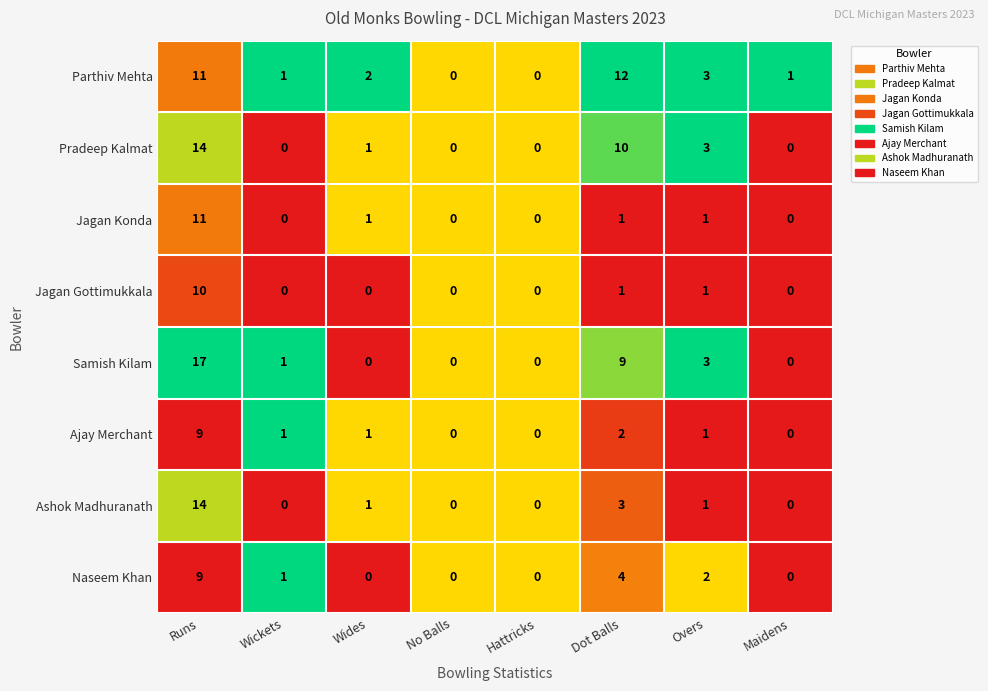

At which label does Ajay Merchant first exceed 1?

Runs